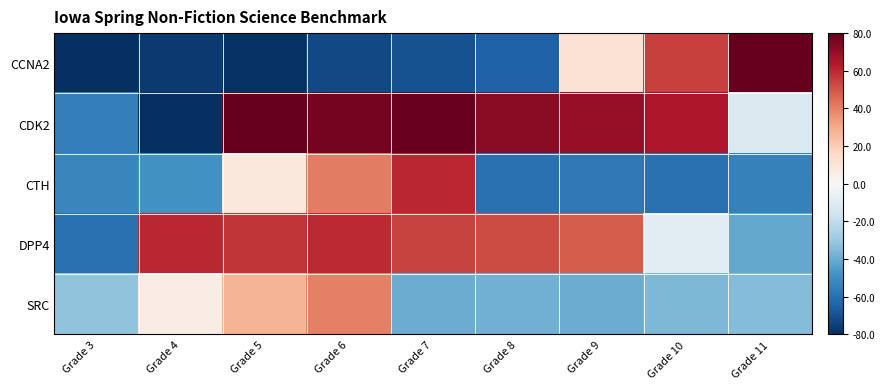

Which has a higher value, Grade 9 or Grade 4?

Grade 9